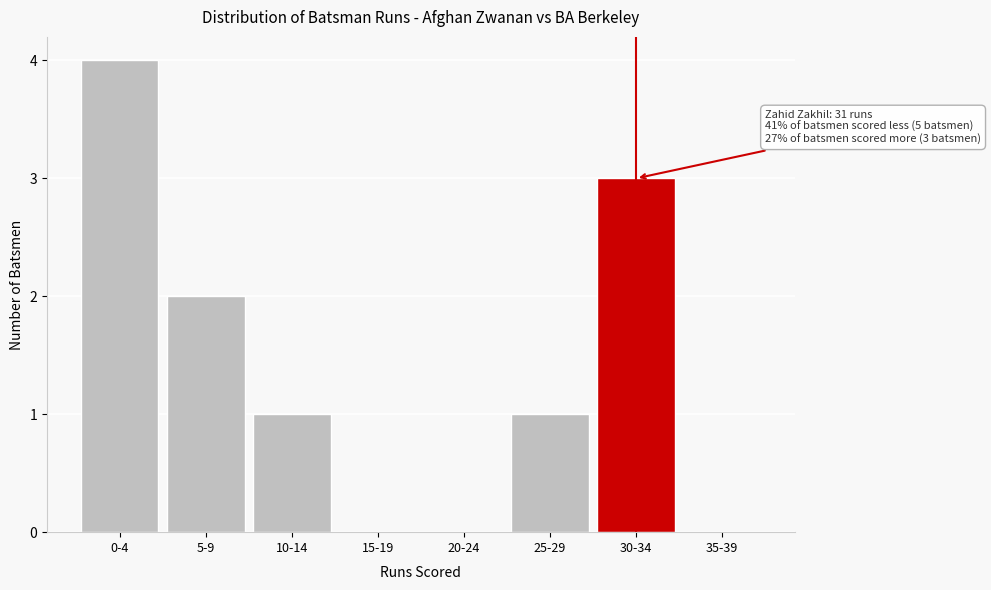

Reading left to right, what are all the values shown in this chart?

0-4=4	5-9=2	10-14=1	15-19=0	20-24=0	25-29=1	30-34=3	35-39=0